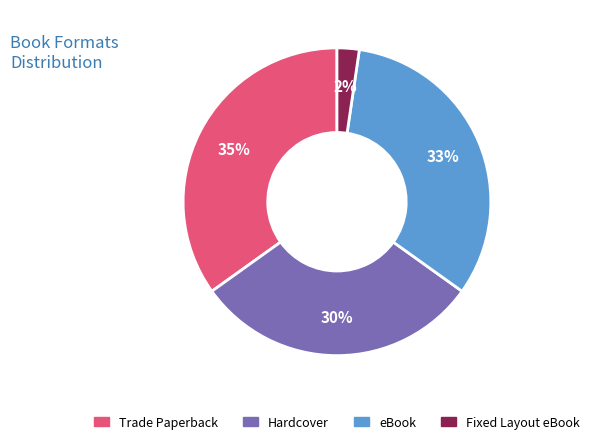

Combined, do Fixed Layout eBook and eBook account for over 50%?

No